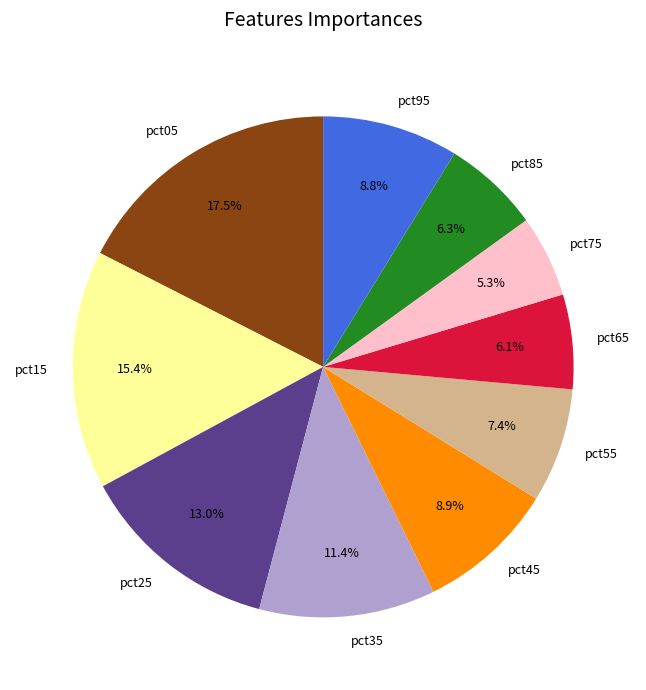

Count the number of slices in the pie.

10